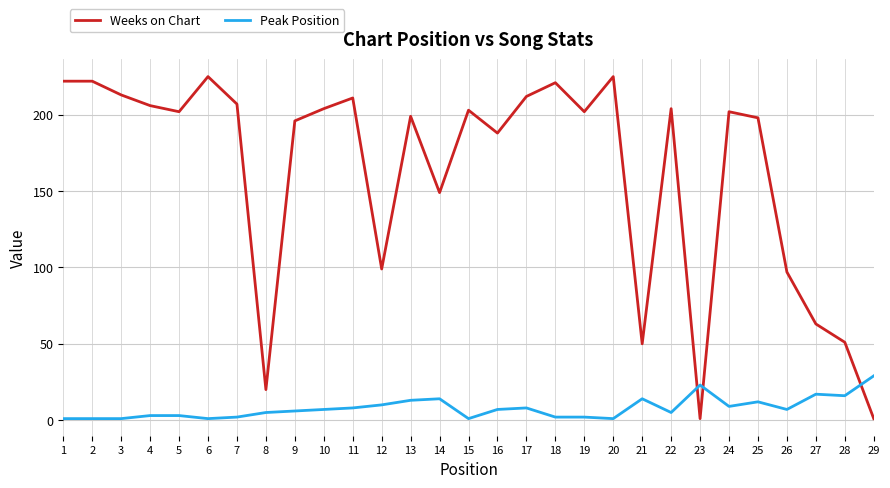

True or false: Weeks on Chart and Peak Position cross at least once.

True